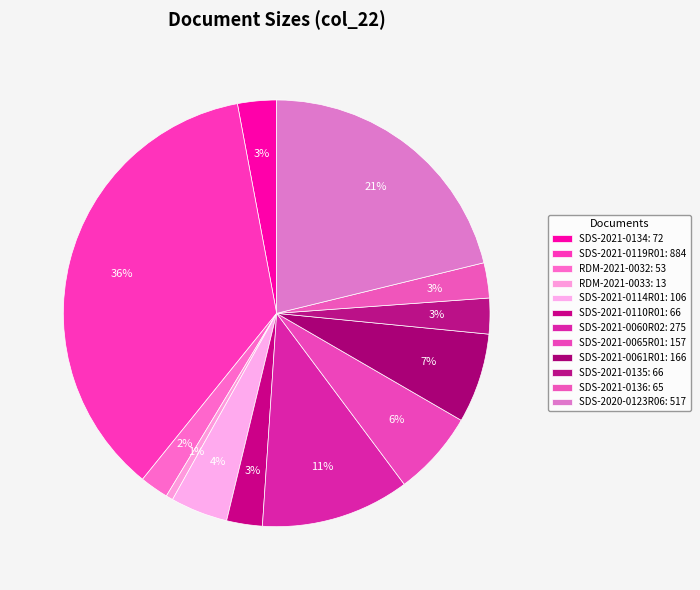

What percentage is the RDM-2021-0033 slice, to the nearest percent?

1%